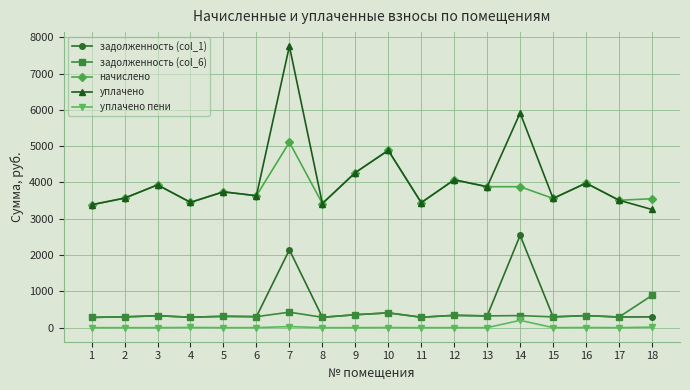

At how many categories does at least one series exceed 3312?

18